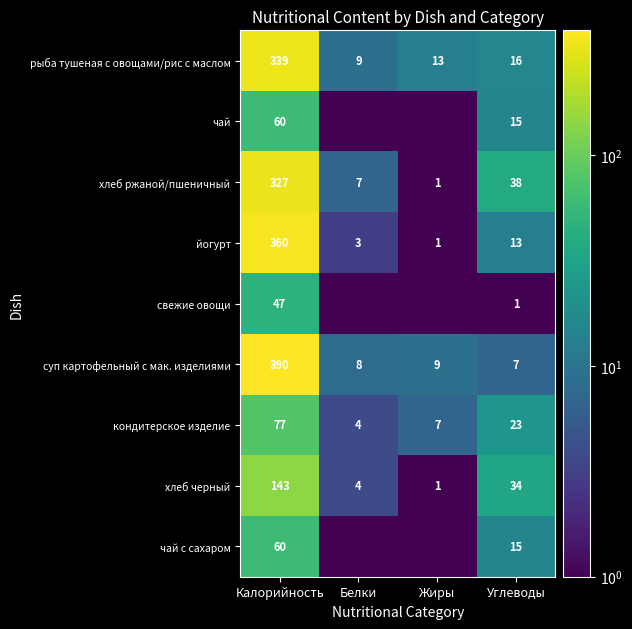

What is the sum of all свежие овощи values?

49.0